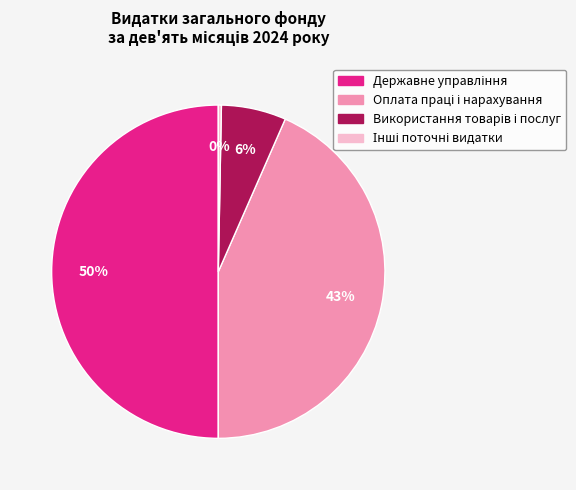

To the nearest percent, what is the average slice percentage?

25%